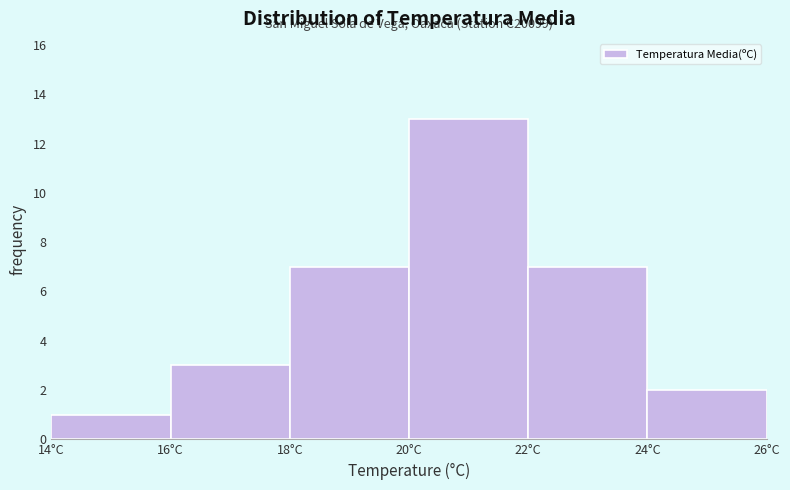

Over which range of the x-axis is the bar tallest?

20 to 22